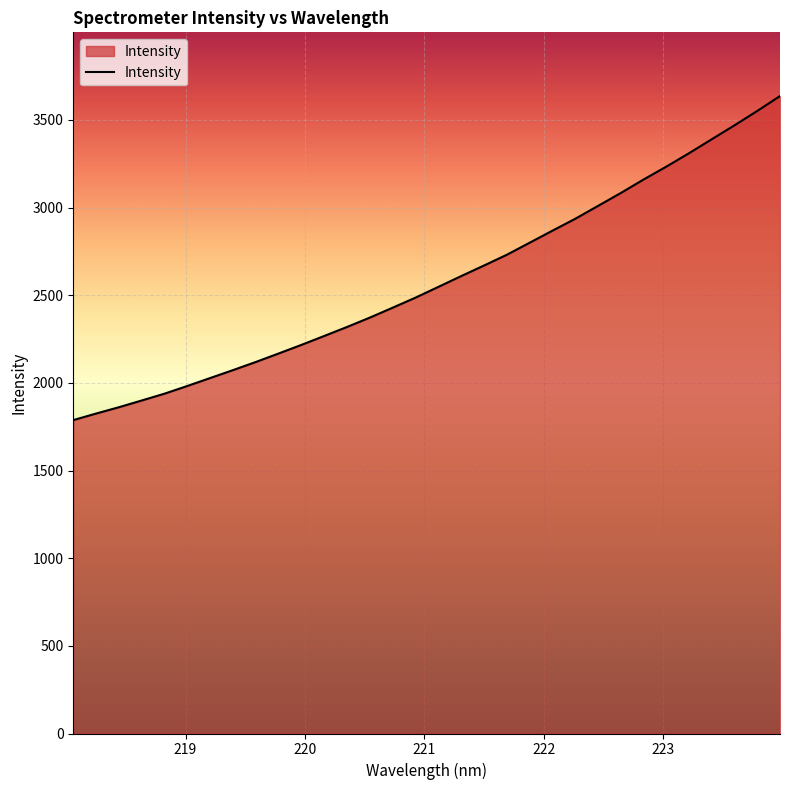

What is the minimum value shown in the chart?

1787.5